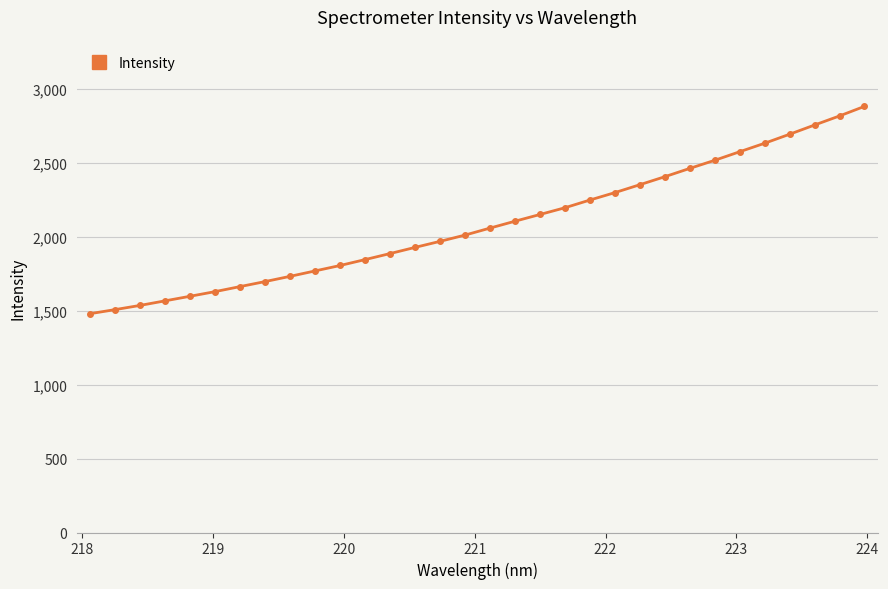

What is the greatest value displayed?

2884.3